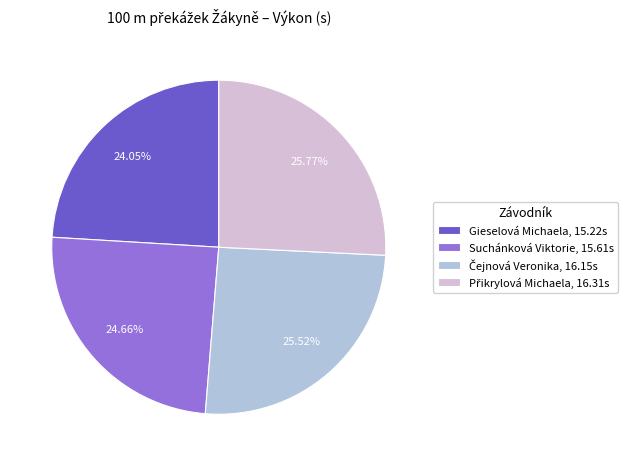

Which has a higher value, Gieselová Michaela, 15.22s or Suchánková Viktorie, 15.61s?

Suchánková Viktorie, 15.61s